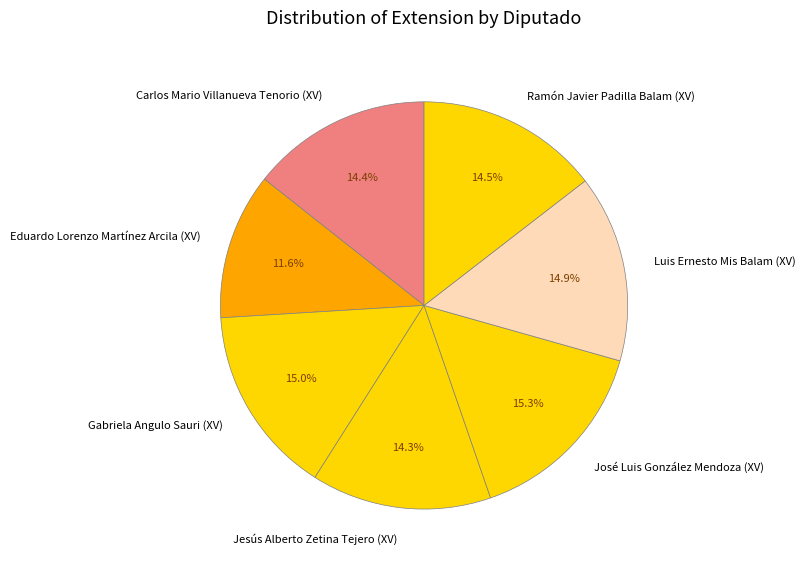

Is the sum of Ramón Javier Padilla Balam (XV) and Carlos Mario Villanueva Tenorio (XV) greater than half?

No